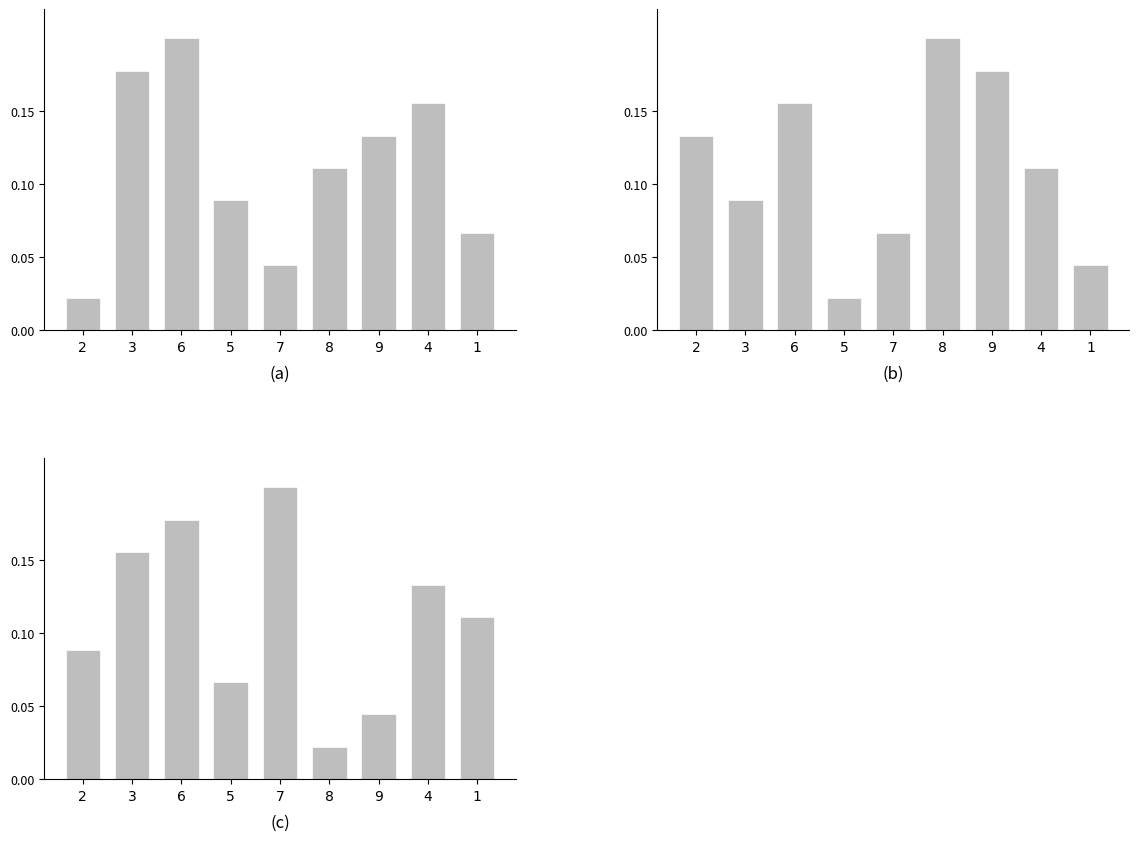

Where is col_3 nearest to the value 0?

8